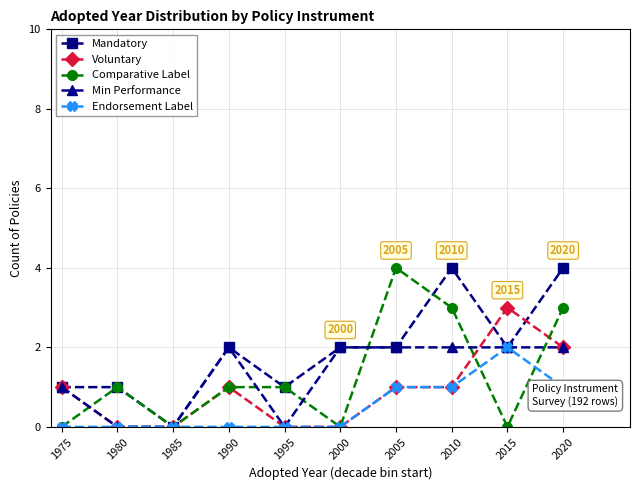

Which series has the largest total across all categories?

Mandatory